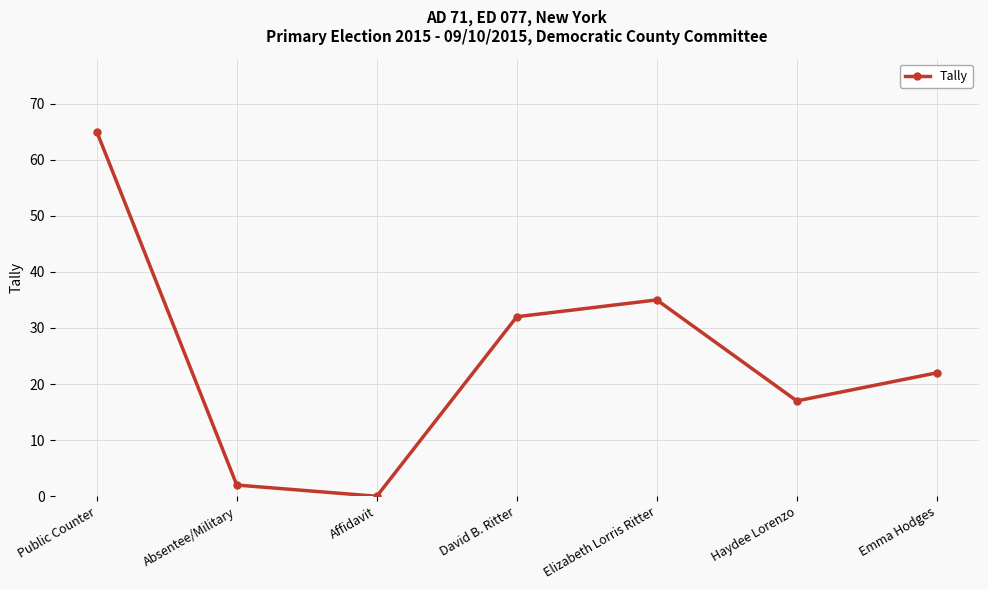

What is the sum of the values at Elizabeth Lorris Ritter and Public Counter?

100